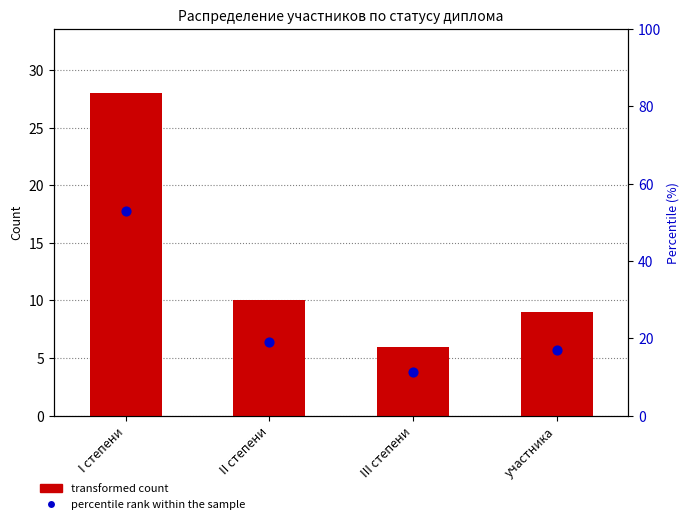

Which series has the widest spread of Y values?

percentile rank within the sample